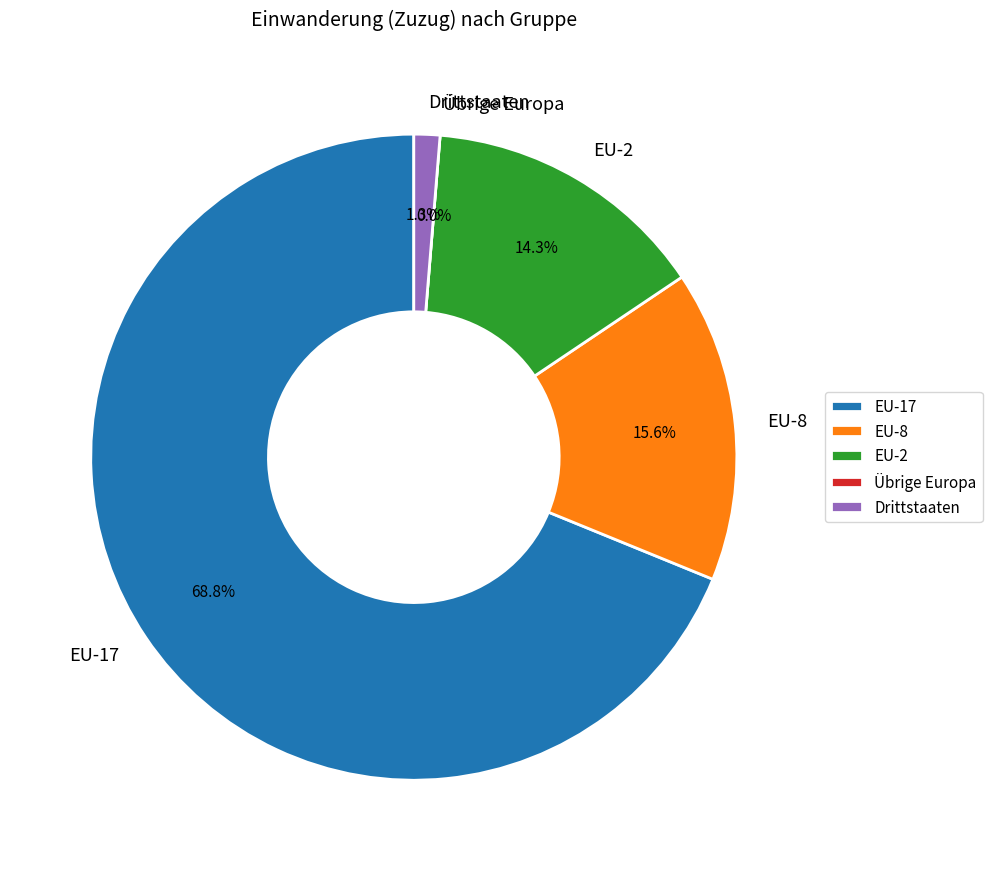

To the nearest percent, what is the combined percentage of EU-2 and EU-8?

30%